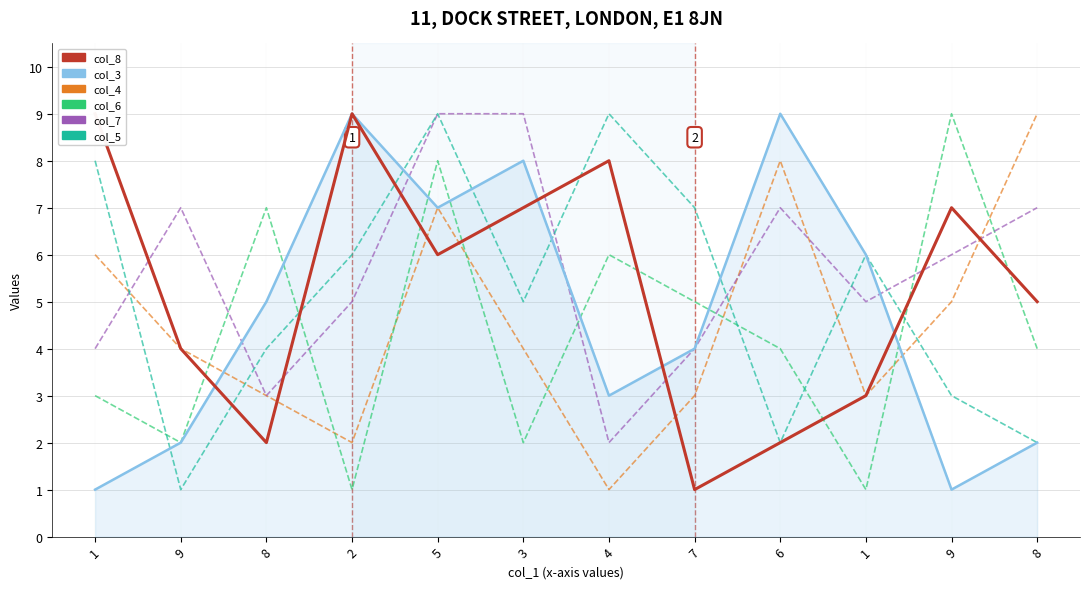

Reading left to right, what are all the values shown in this chart?

col_8: 1=9	9=4	8=2	2=9	5=6	3=7	4=8	7=1	6=2	1=3	9=7	8=5
col_4: 1=6	9=4	8=3	2=2	5=7	3=4	4=1	7=3	6=8	1=3	9=5	8=9
col_6: 1=3	9=2	8=7	2=1	5=8	3=2	4=6	7=5	6=4	1=1	9=9	8=4
col_7: 1=4	9=7	8=3	2=5	5=9	3=9	4=2	7=4	6=7	1=5	9=6	8=7
col_5: 1=8	9=1	8=4	2=6	5=9	3=5	4=9	7=7	6=2	1=6	9=3	8=2